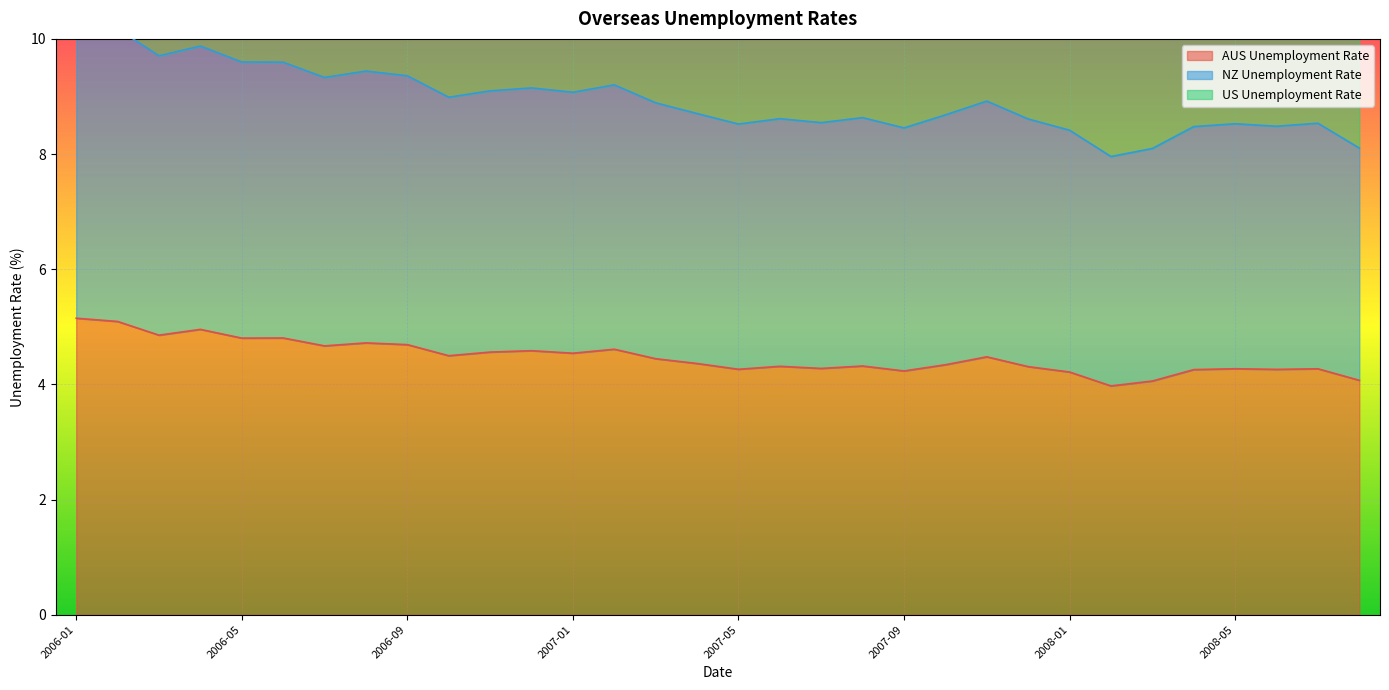

Which has a higher value, 2008-02 or 2007-07?

2007-07